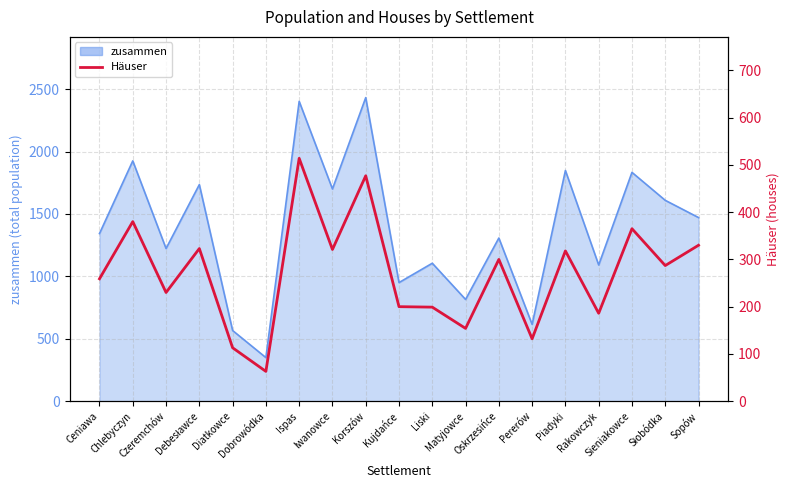

Is it true that the value at Ispas is 514?

True